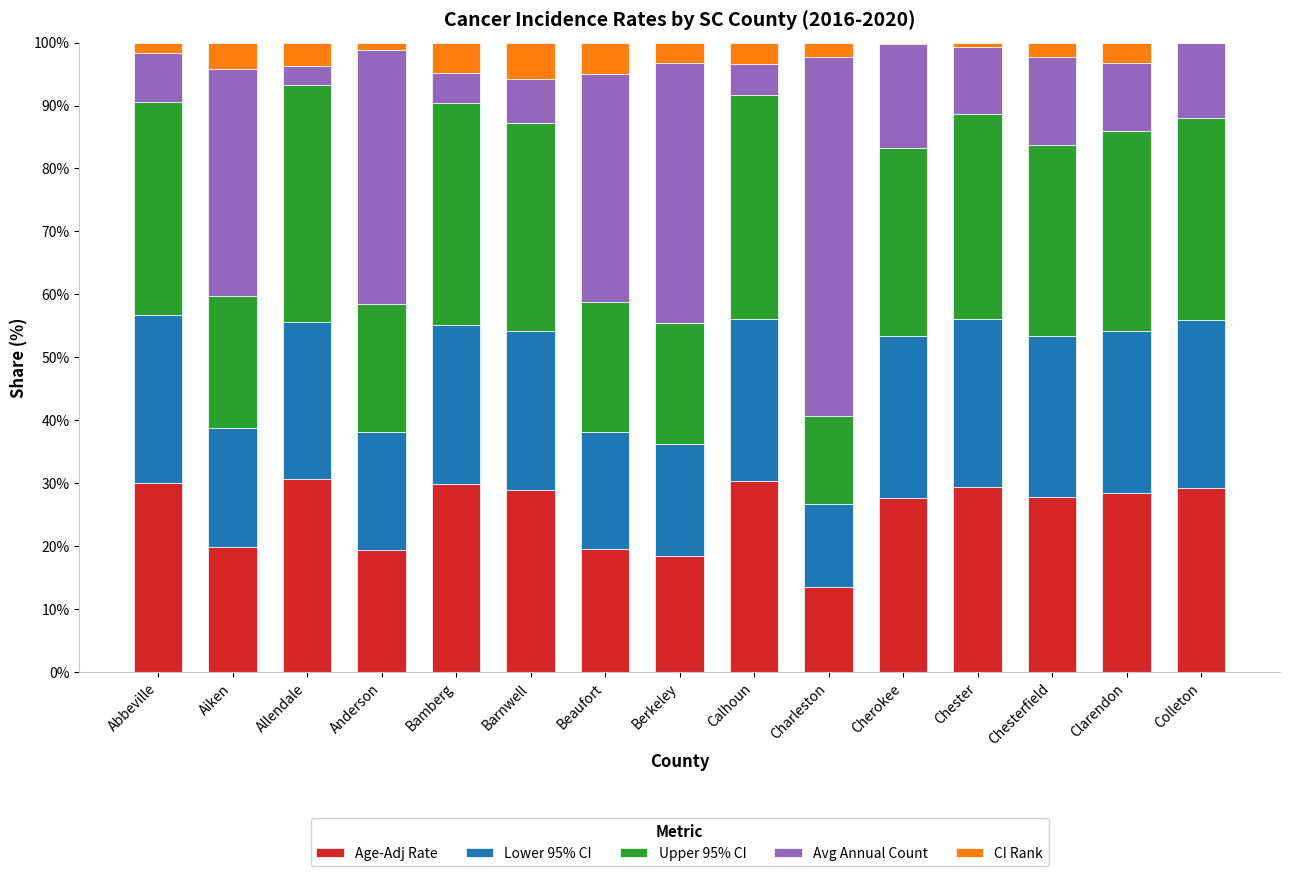

What is the maximum value for Age-Adj Rate?

30.7